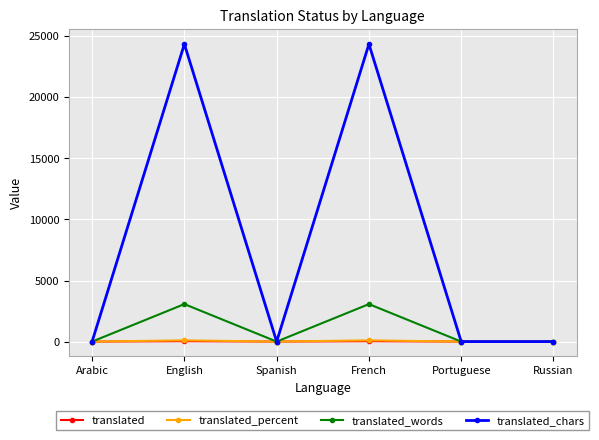

What is the label of the 1st point from the right?

Russian